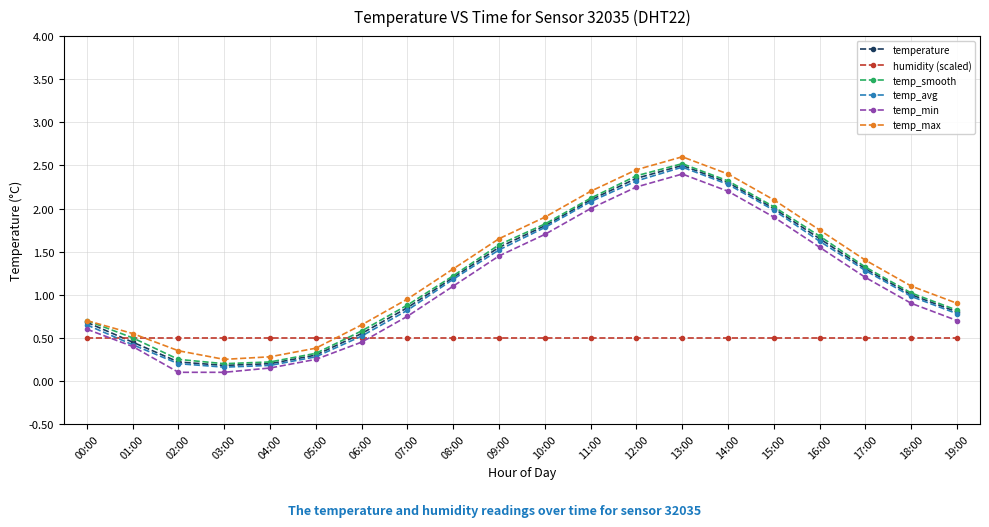

True or false: temp_max and temp_min cross at least once.

False